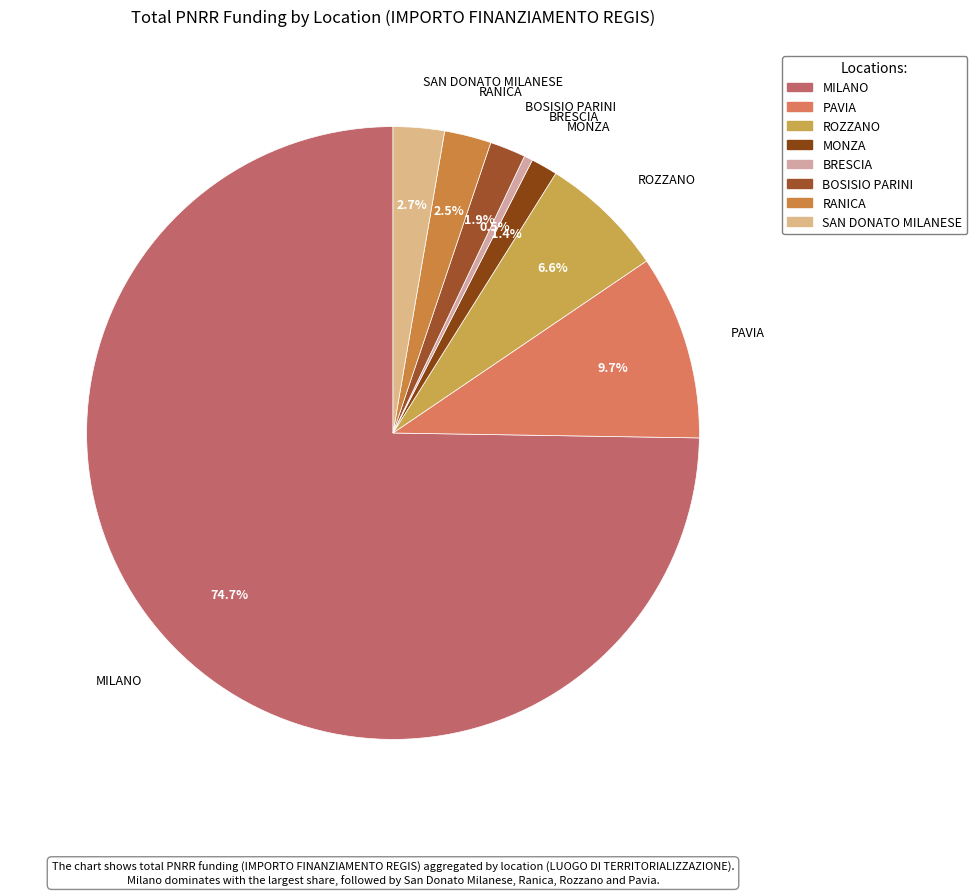

True or false: BOSISIO PARINI accounts for 2% of the total.

True